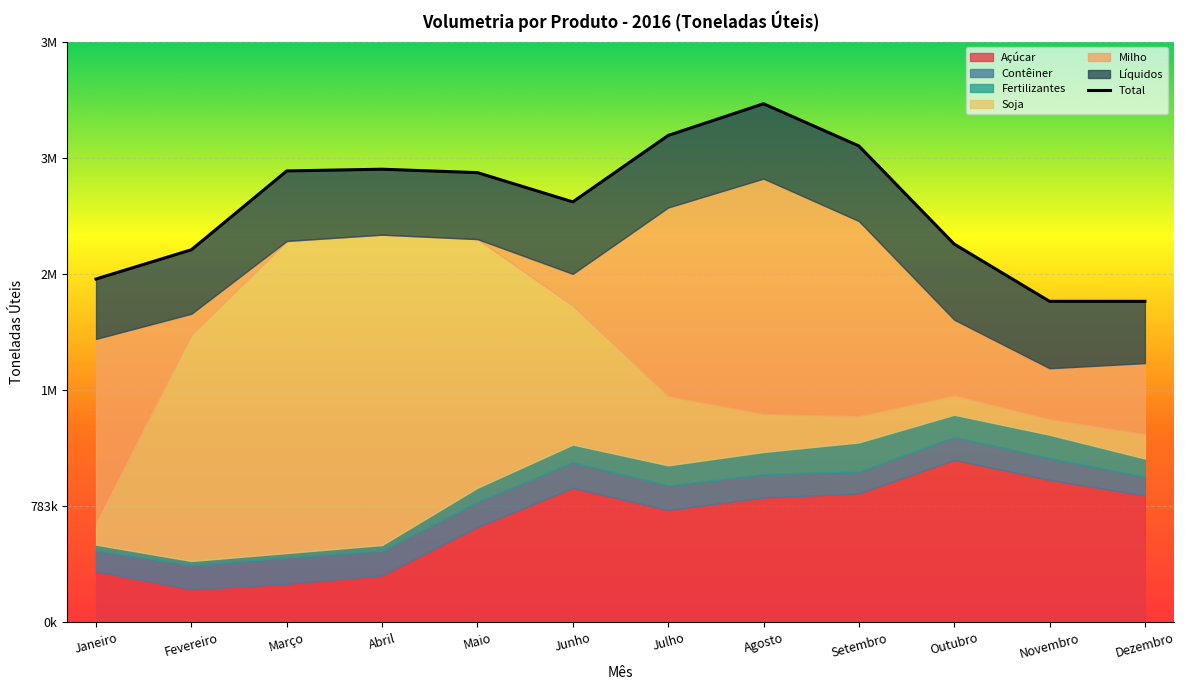

At which label does Fertilizantes reach its peak?

Setembro